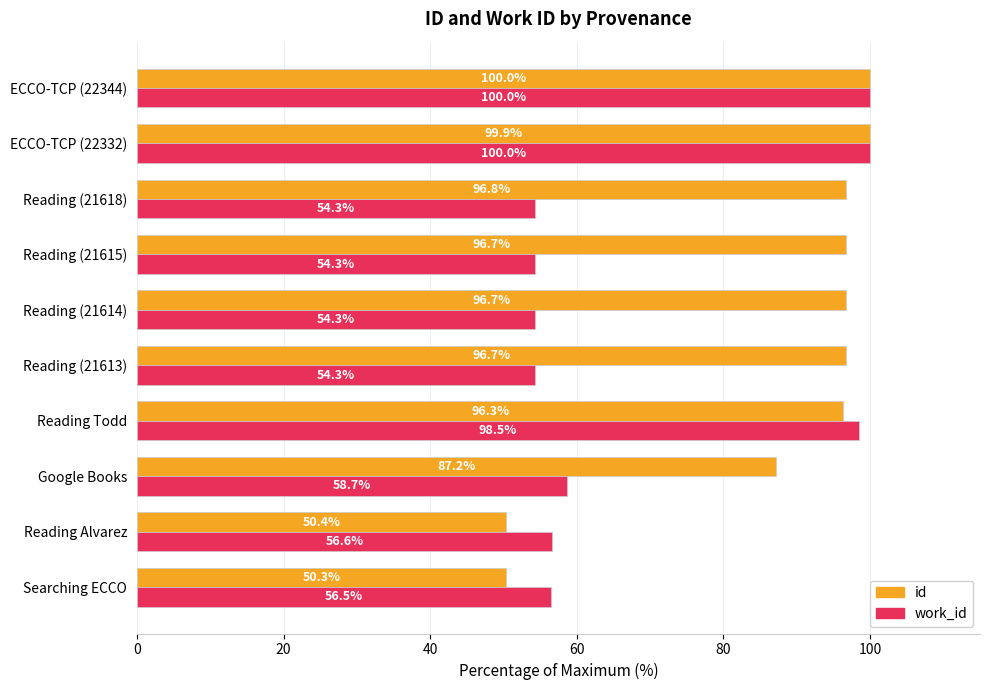

The id series shows 30.7 at Reading Todd. True or false?

False